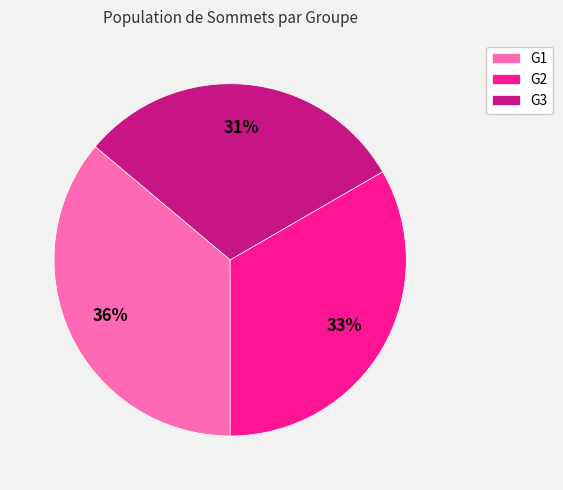

What percentage is the G1 slice, to the nearest percent?

36%